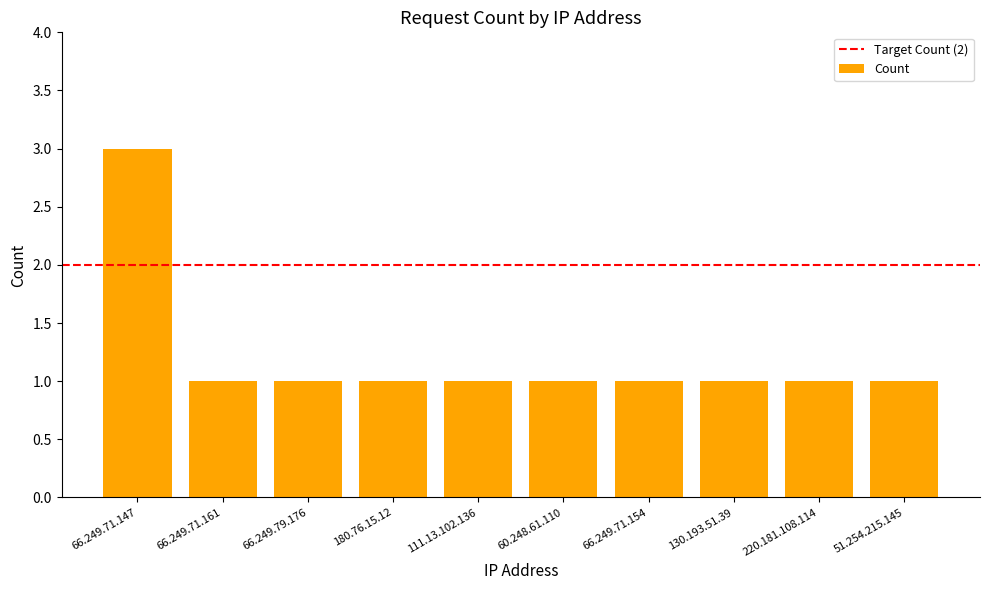

The value at 180.76.15.12 is 1. True or false?

True